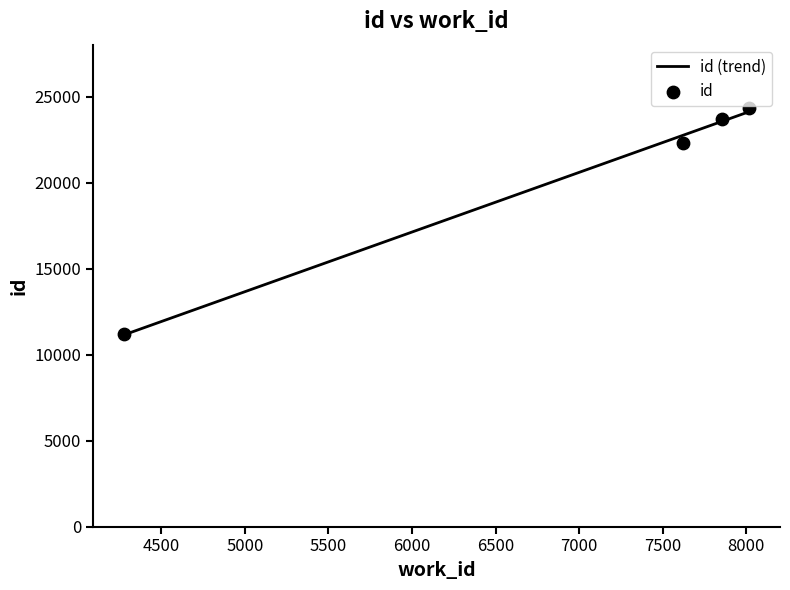

What is the change in value from 7622 to 7856?

+1375